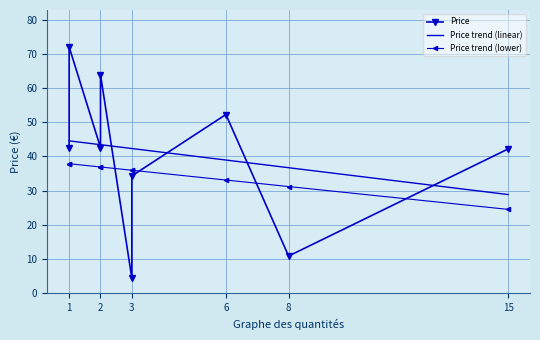

How many distinct data groups are displayed?

3